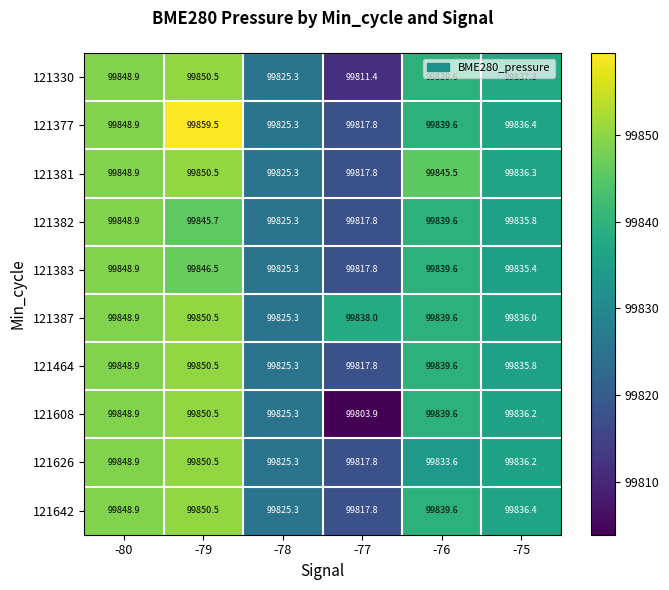

Is it true that 121642 equals 162442.0 at -78?

False